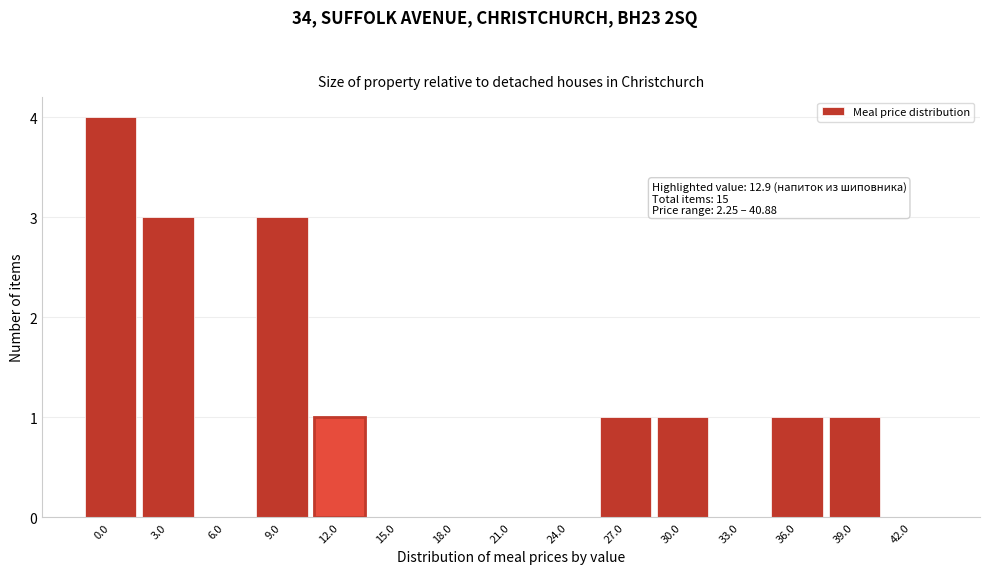

Reading left to right, transcribe all the data shown in this chart.

0.0=4	3.0=3	6.0=0	9.0=3	12.0=1	15.0=0	18.0=0	21.0=0	24.0=0	27.0=1	30.0=1	33.0=0	36.0=1	39.0=1	42.0=0